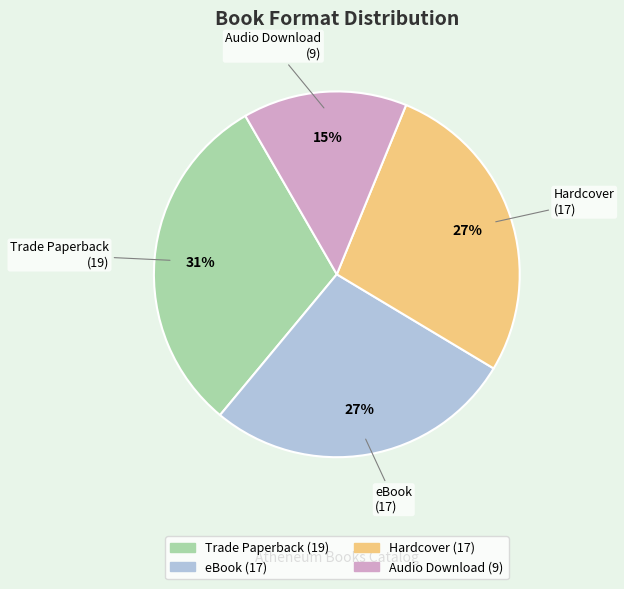

Is eBook the majority of the pie?

No